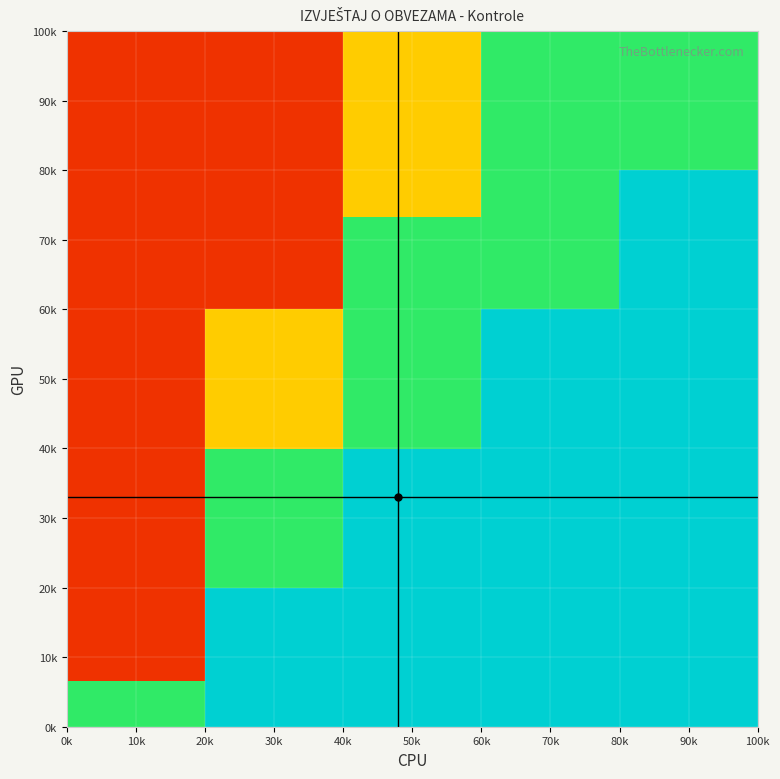

At which category is the sum across all series the highest?

90k